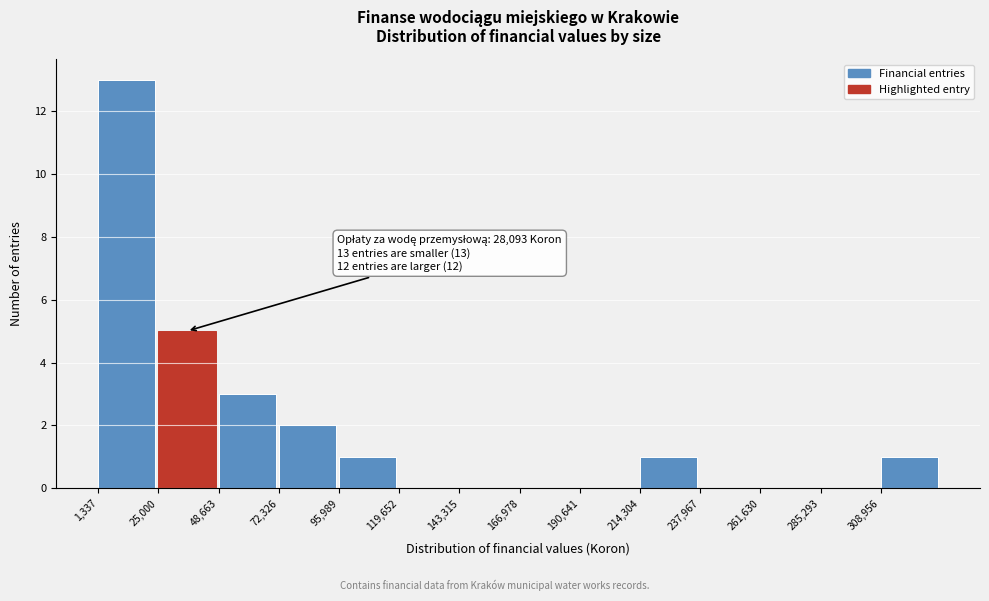

Over which range of the x-axis is the bar tallest?

0 to 25000